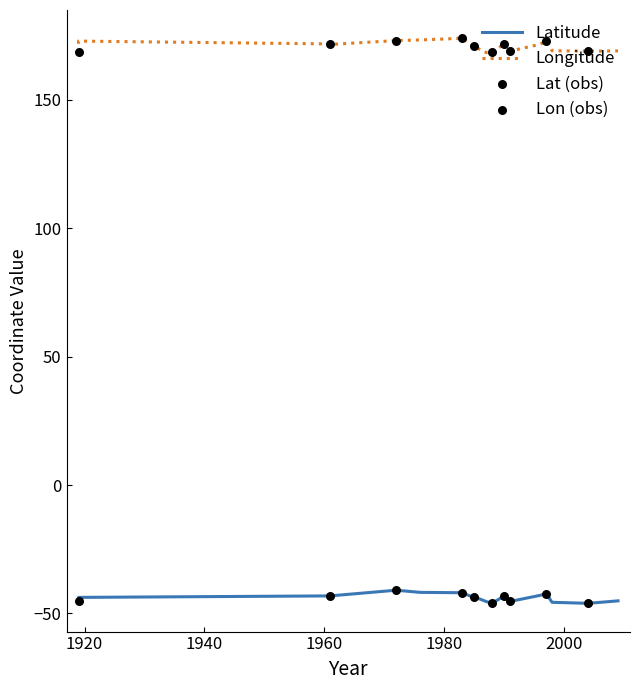

What is the total value across all series at 1991?

123.2